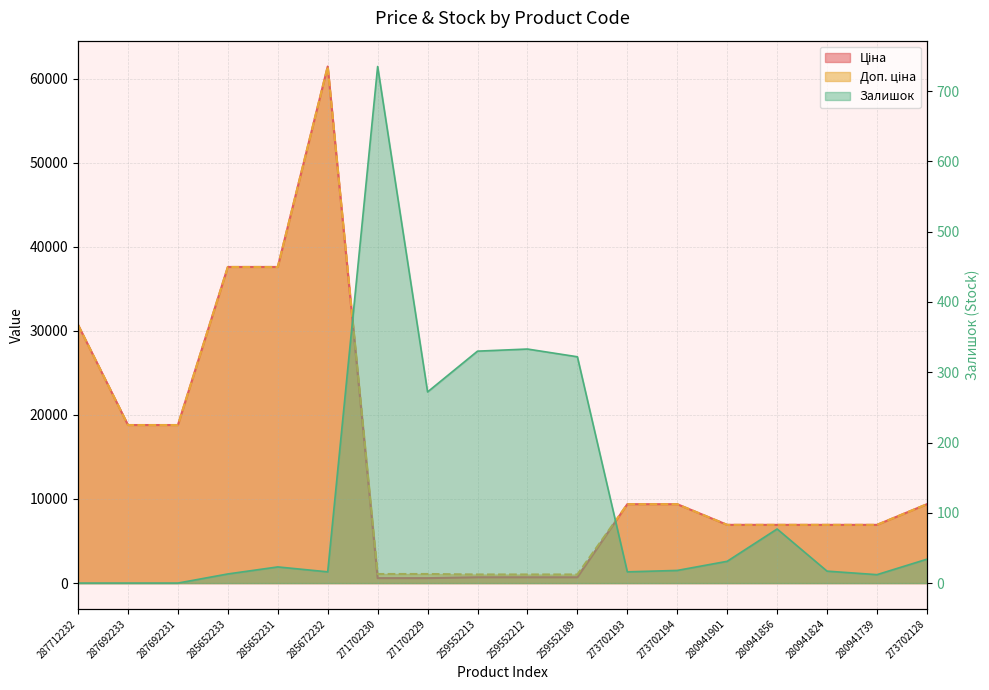

Does the chart have visible grid lines?

Yes